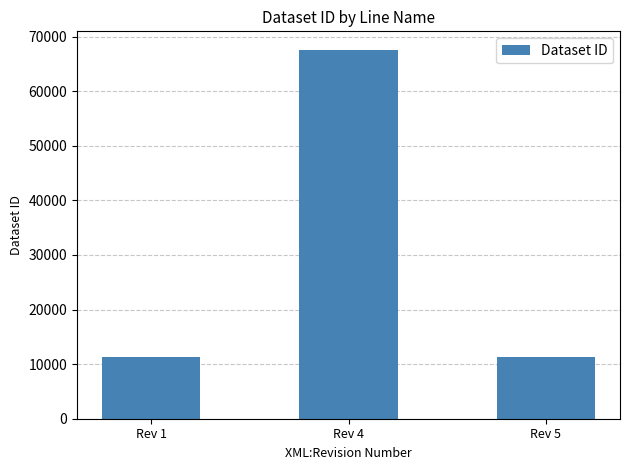

Reading right to left, transcribe all the data shown in this chart.

Rev 5=11265	Rev 4=67590	Rev 1=11265